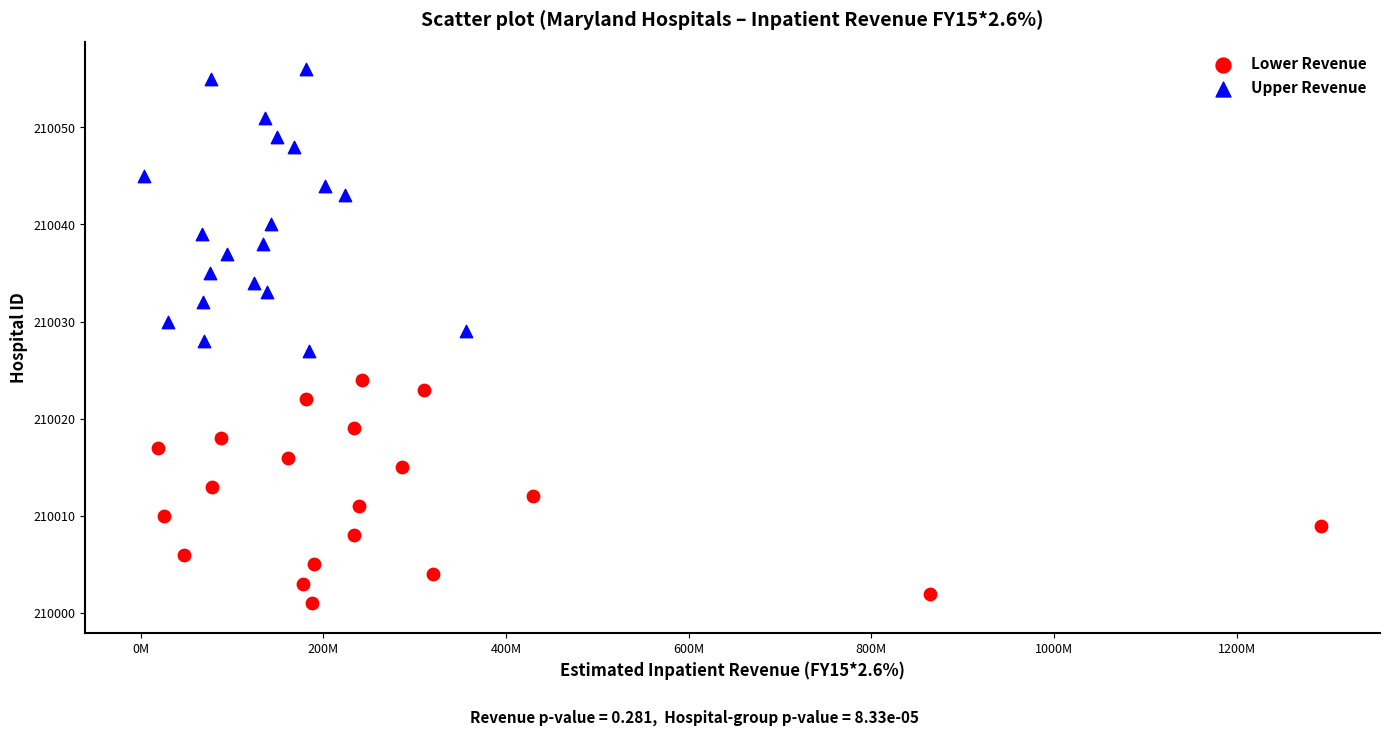

Which series has the widest spread of Y values?

Upper Revenue